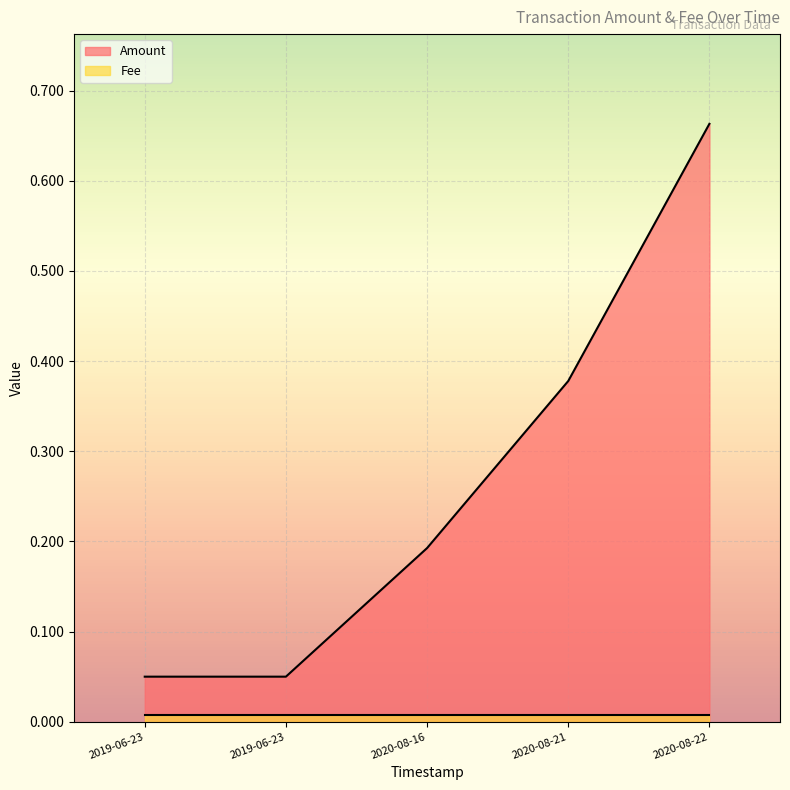

List the labels in order of value, smallest first.

2019-06-23, 2019-06-23, 2020-08-16, 2020-08-21, 2020-08-22